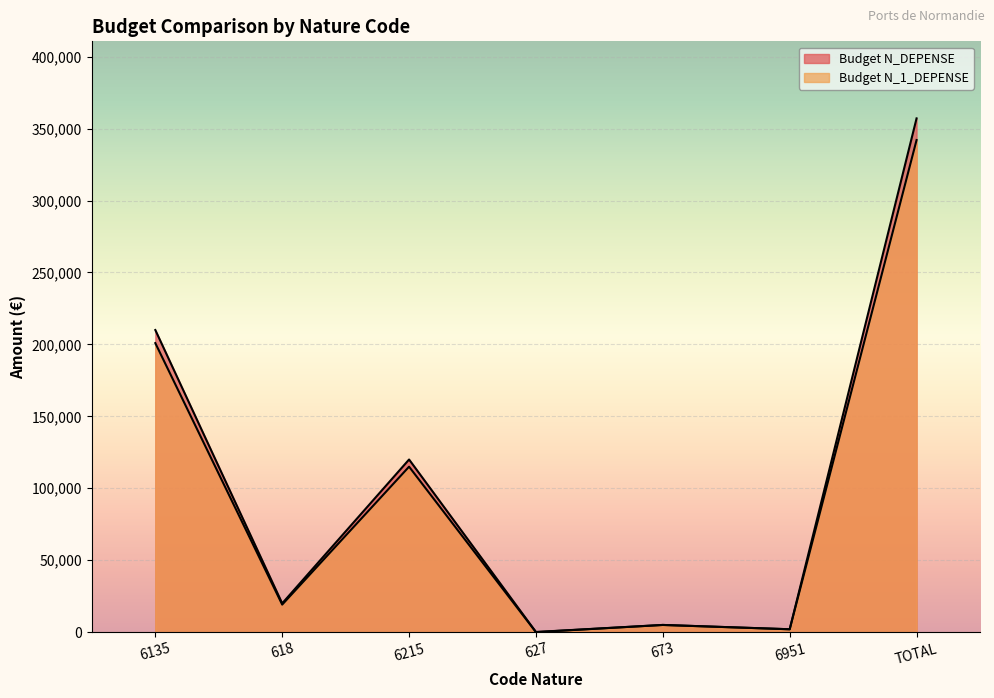

True or false: Budget N_DEPENSE has more than 1 points higher than both neighbors.

True